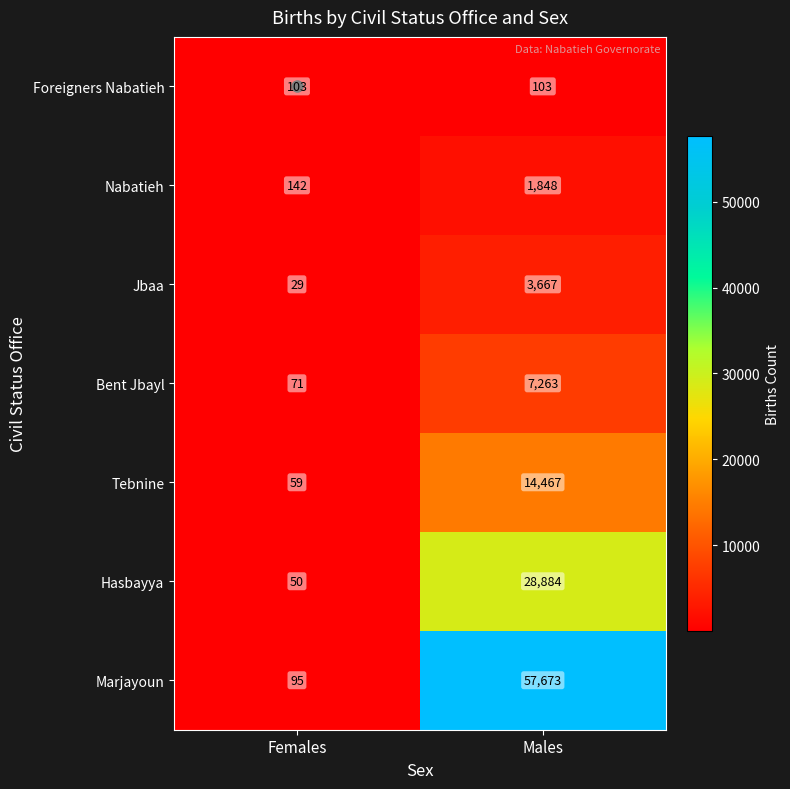

Which series has the largest total across all categories?

Marjayoun